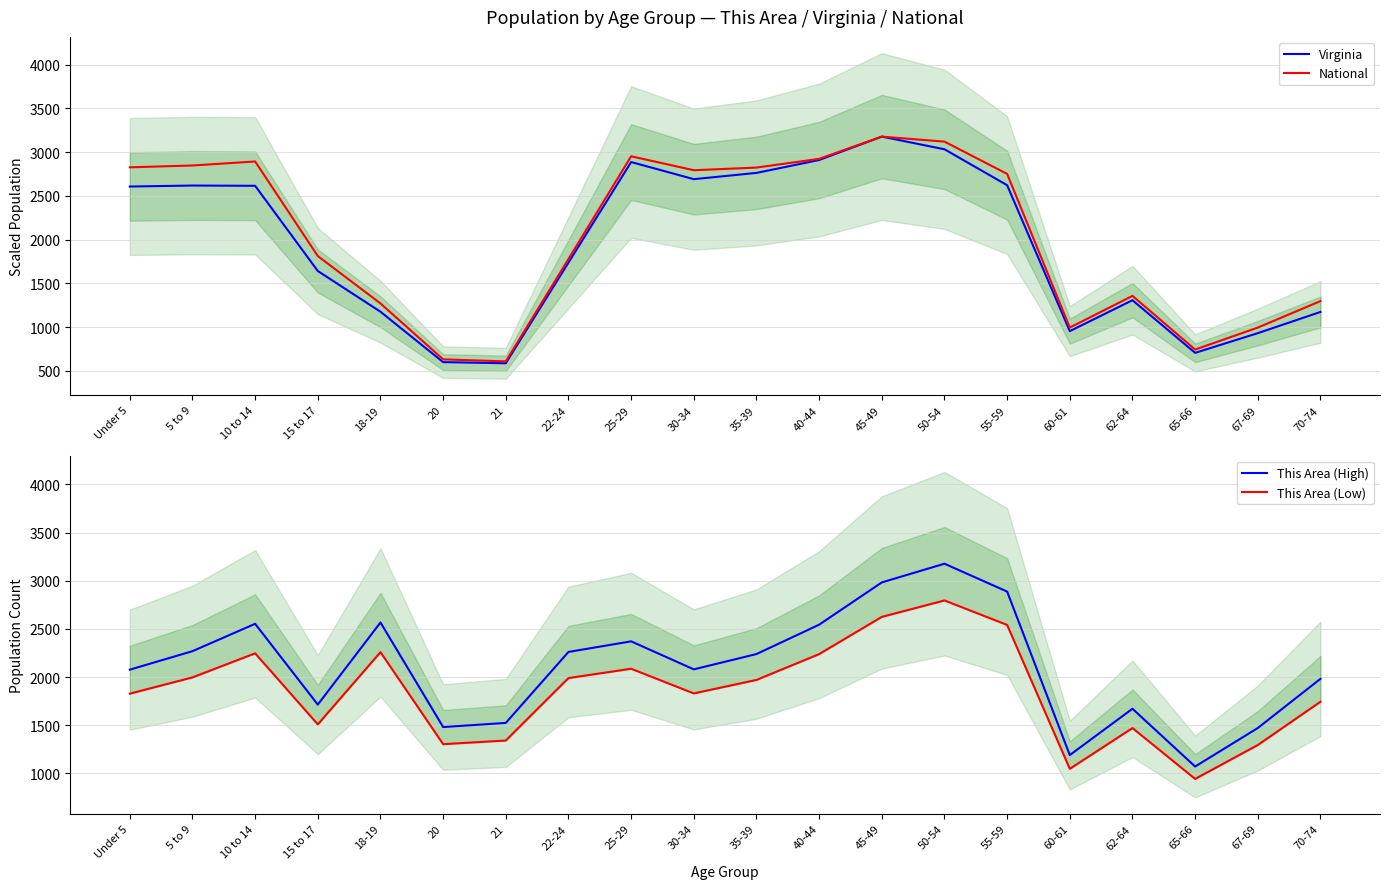

Which series has the widest spread of values?

Virginia